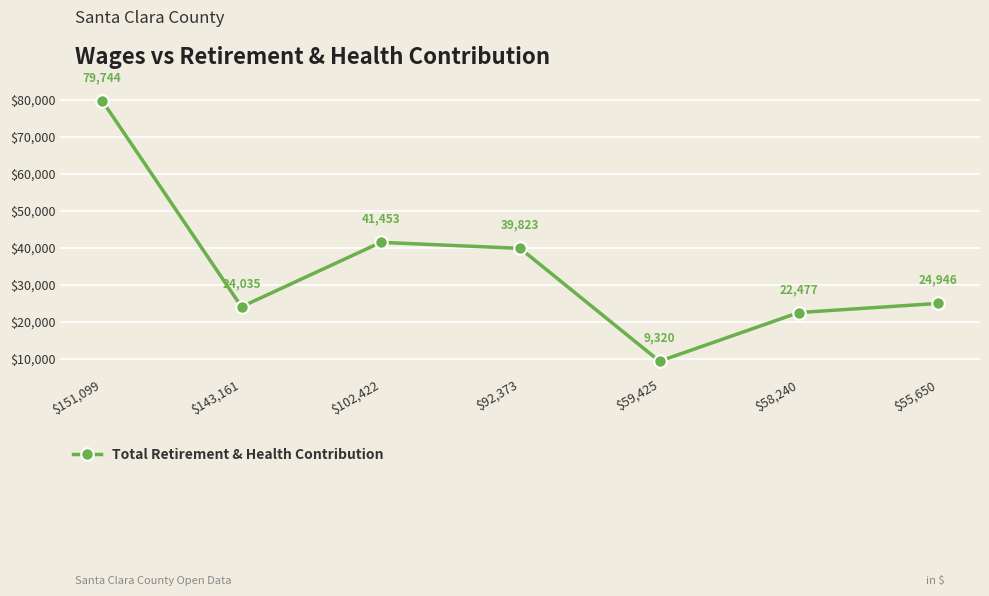

List the labels in order of value, smallest first.

$59,425, $58,240, $143,161, $55,650, $92,373, $102,422, $151,099